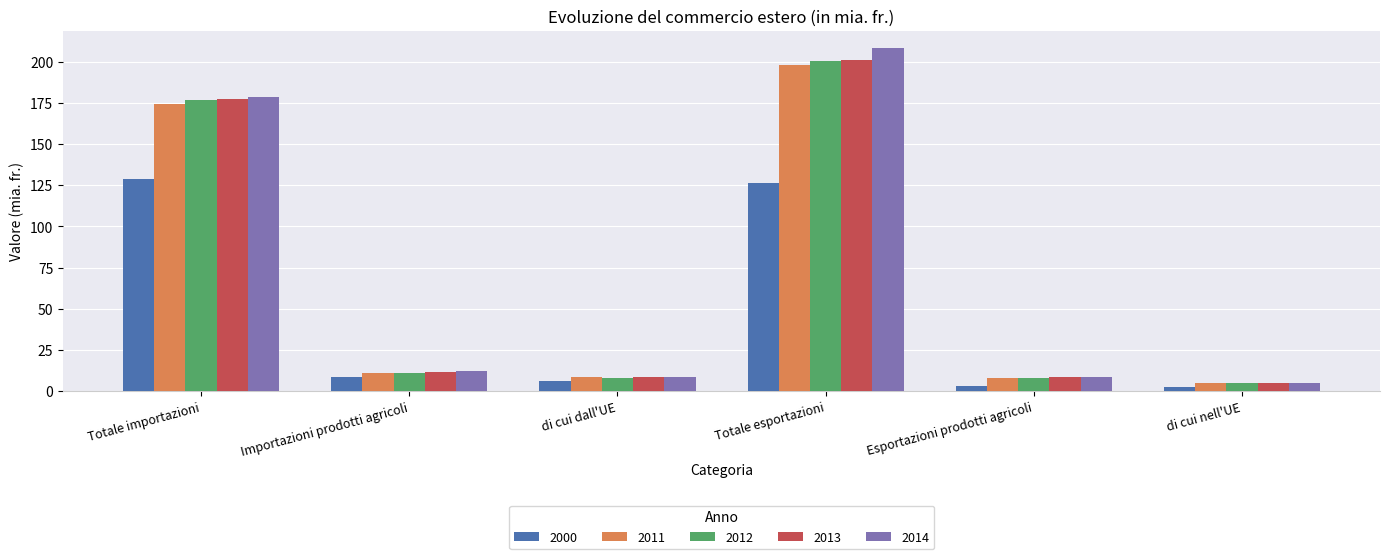

What is the difference between the maximum and minimum values in the 2012 series?

195.6